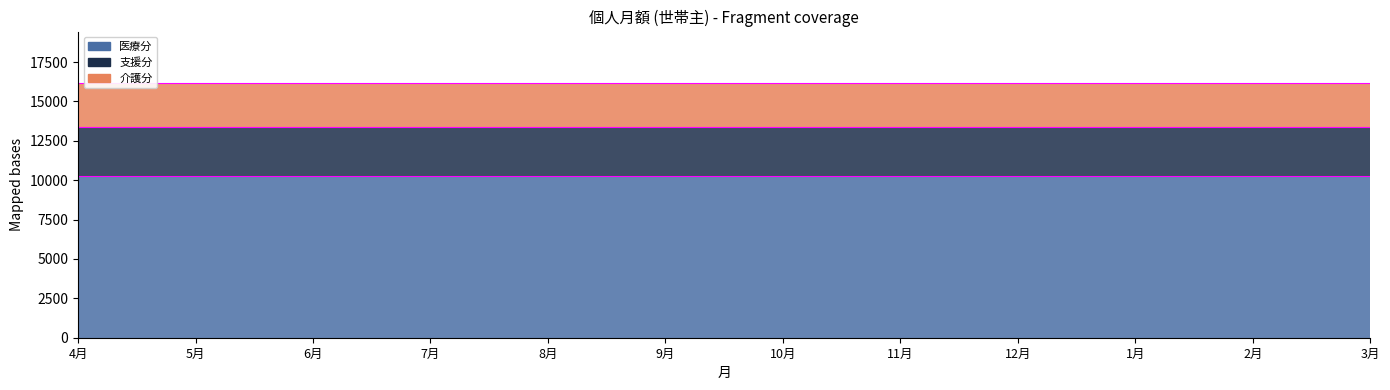

Count the number of data series in this chart.

3